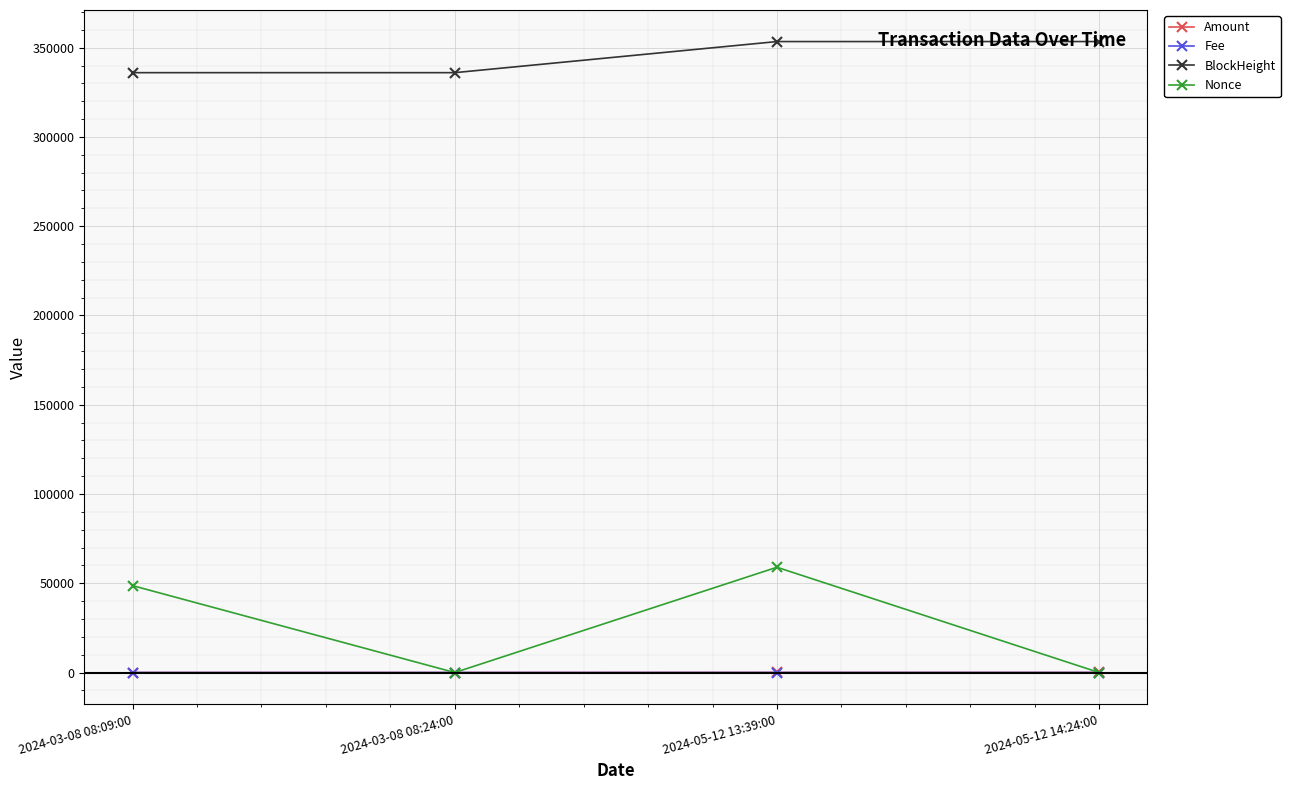

Where is the first local minimum for Nonce?

2024-03-08 08:24:00